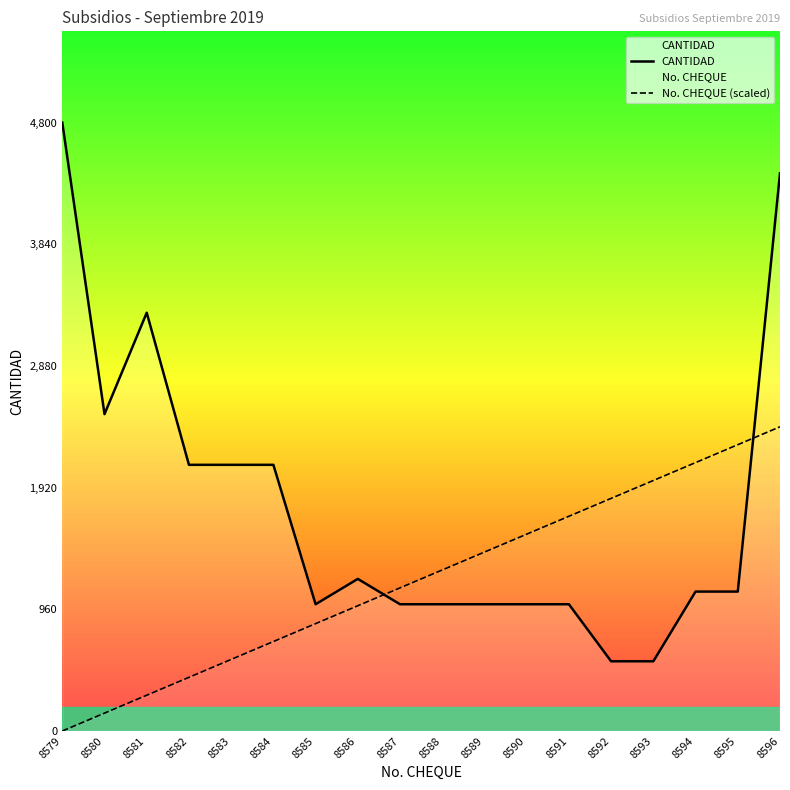

What is the approximate value of CANTIDAD at 8592?

550.0